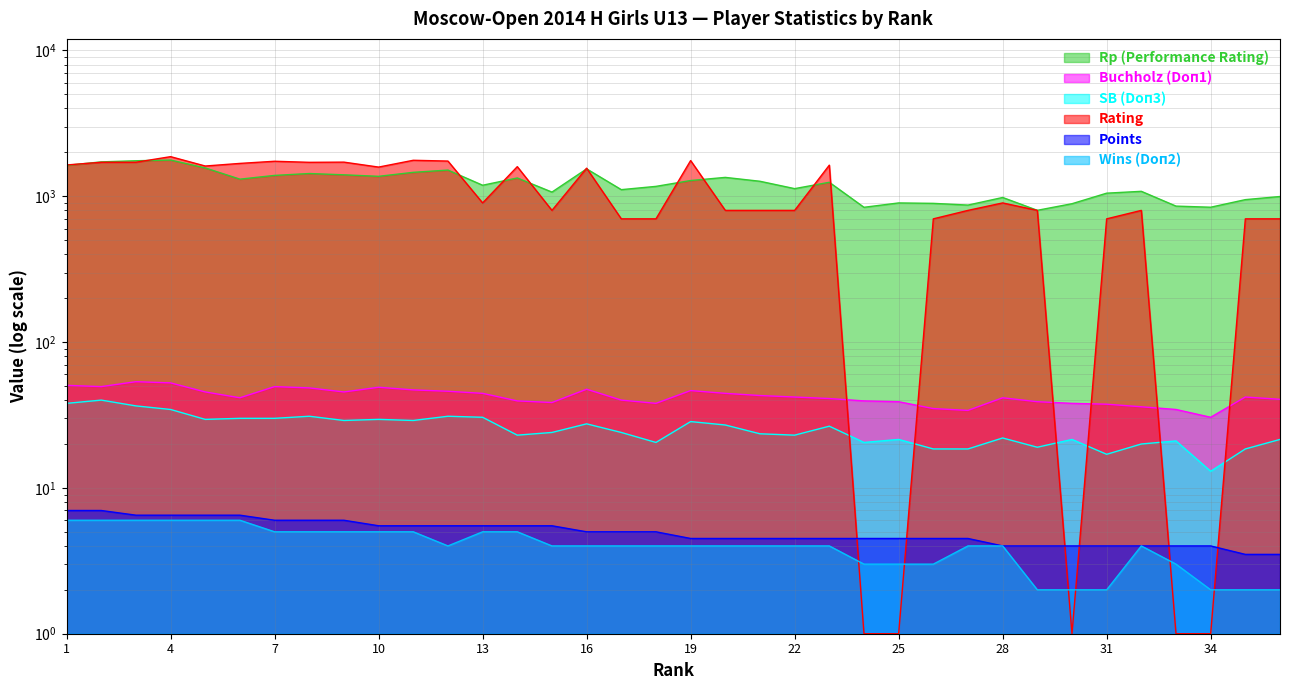

What is the smallest value displayed?

1.0